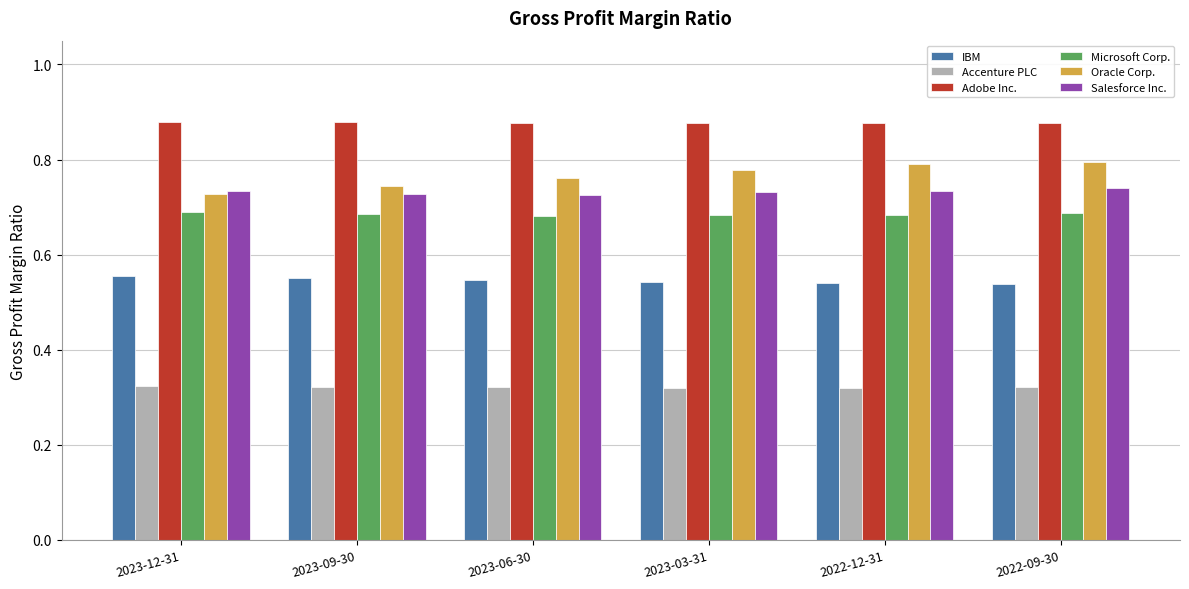

What is the sum of all Microsoft Corp. values?

4.1